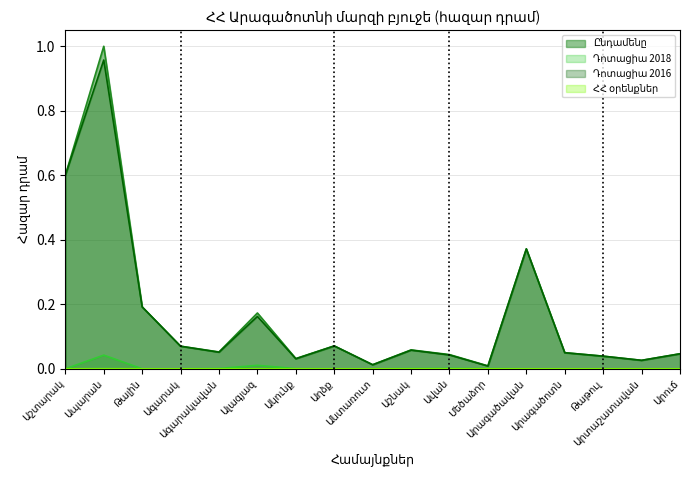

True or false: Ընդամենը and Դոտացիա 2018 cross at least once.

False